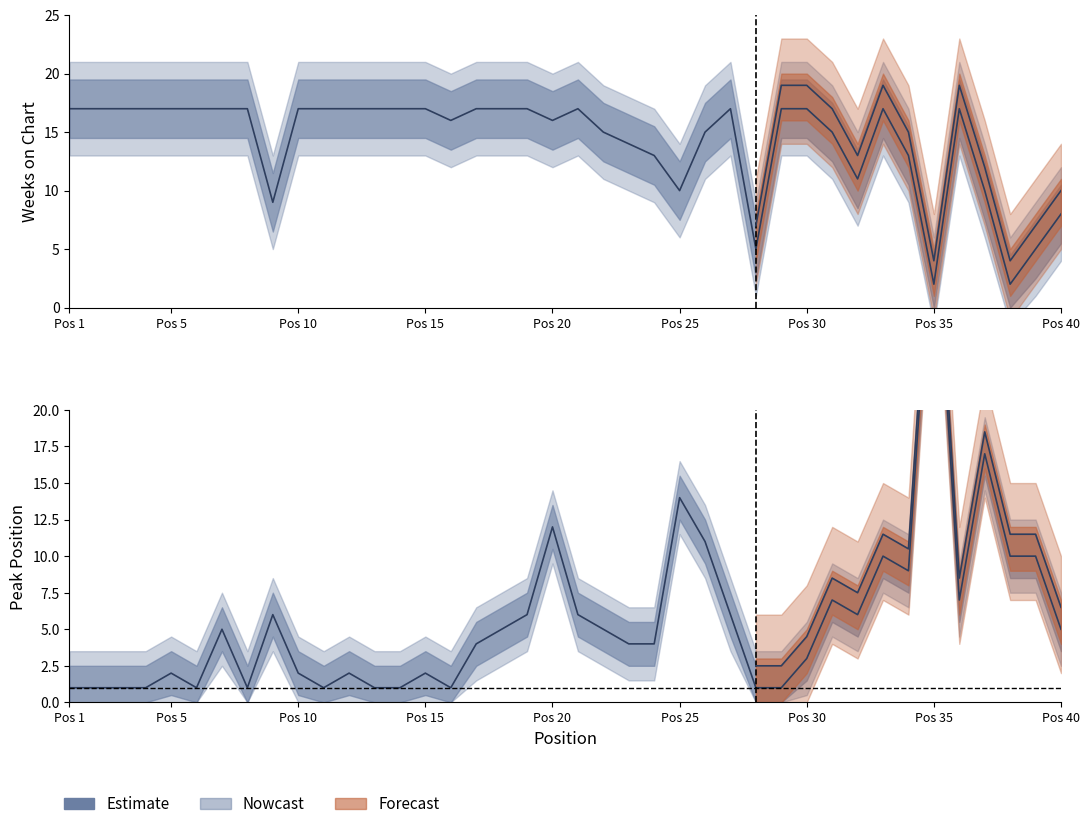

At which category does the chart reach its peak across all series?

Pos 35